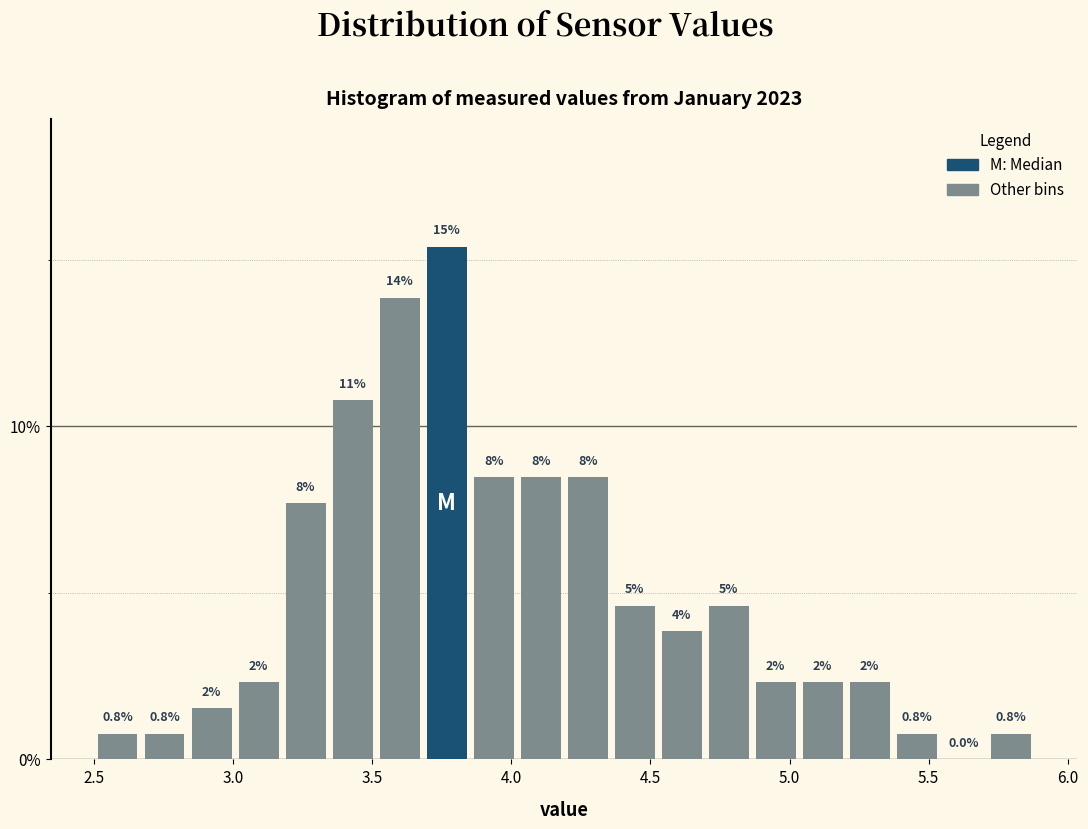

Around what value on the x-axis is the tallest bar? Give the approximate position of its centre, as read against the axis.

3.75